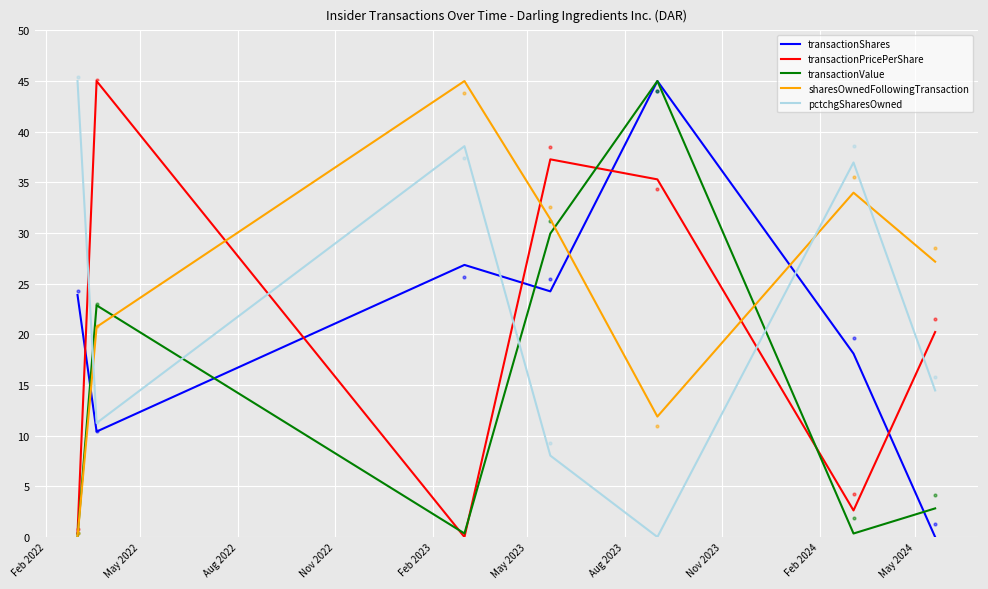

True or false: sharesOwnedFollowingTransaction and transactionShares intersect in this chart.

True